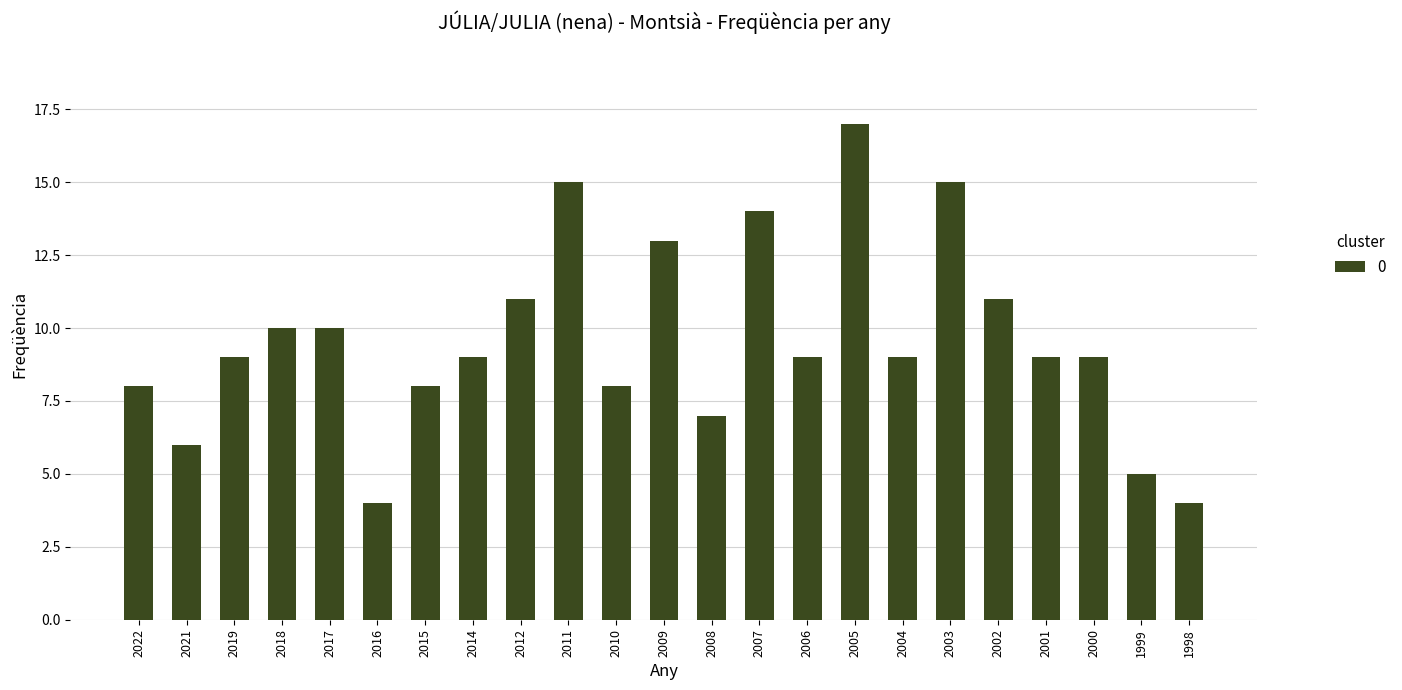

What is the value of the 5th bar from the left?

10